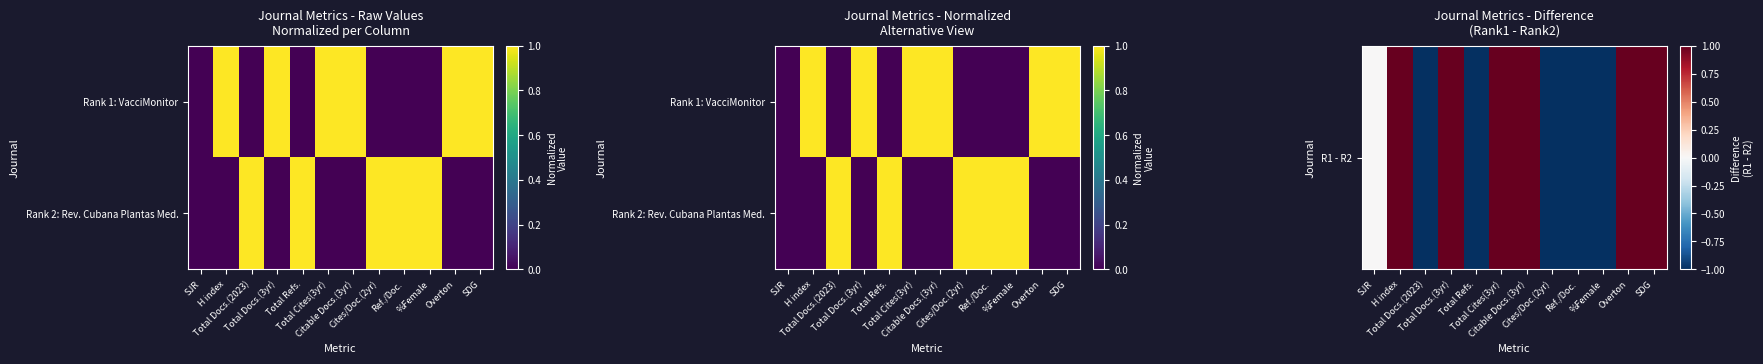

True or false: Rank 2: Rev. Cubana Plantas Med. has a value of 0 at Total Docs.(3yr).

True